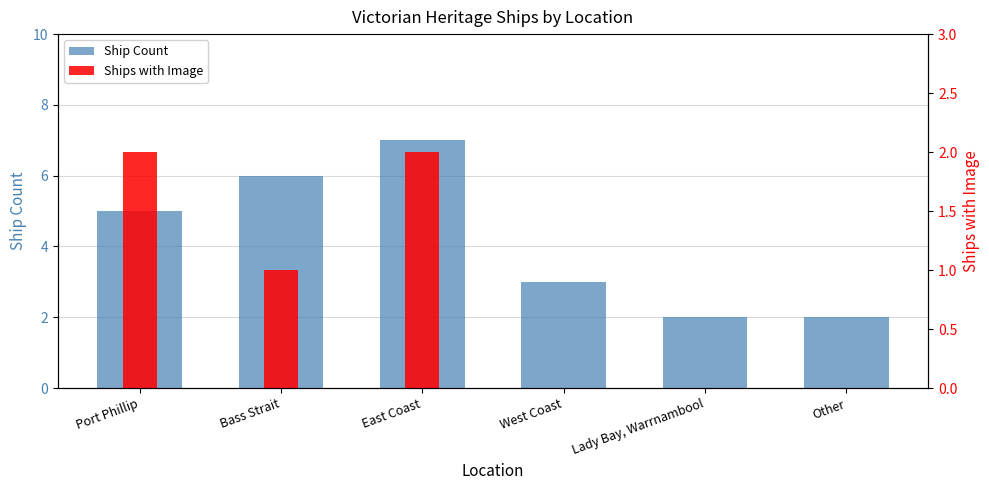

Which series has the widest spread of values?

Ship Count